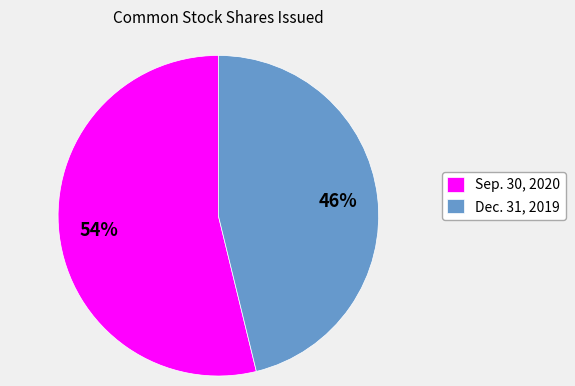

What is the ratio of the value at Sep. 30, 2020 to the value at Dec. 31, 2019?

1.2